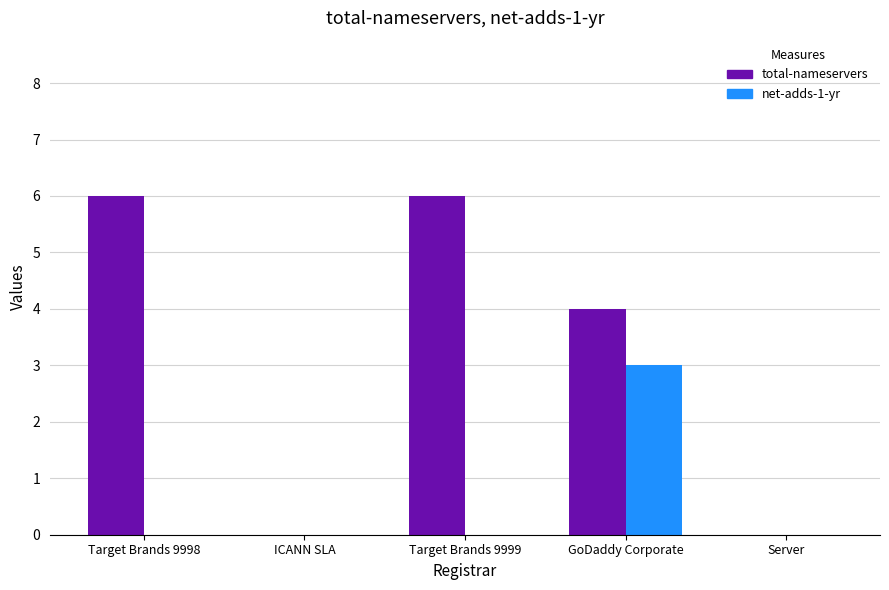

Count the net-adds-1-yr values in the range 0 to 1.

4